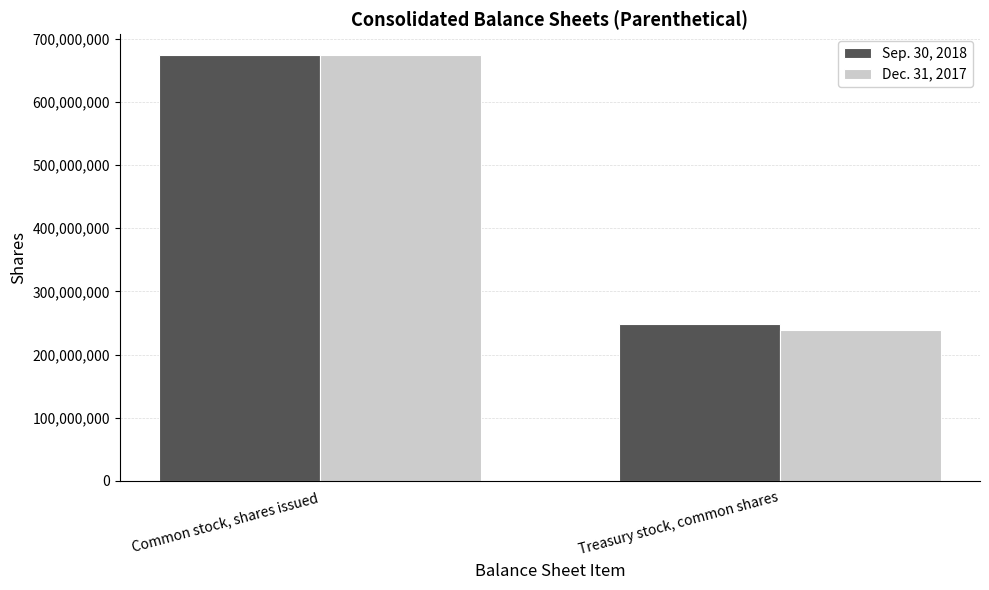

Does the chart contain any negative values?

No